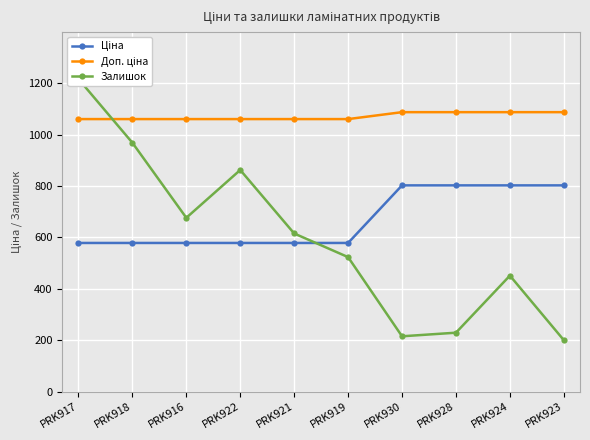

What is the sum of the Доп. ціна values at PRK924 and PRK921?

2147.0